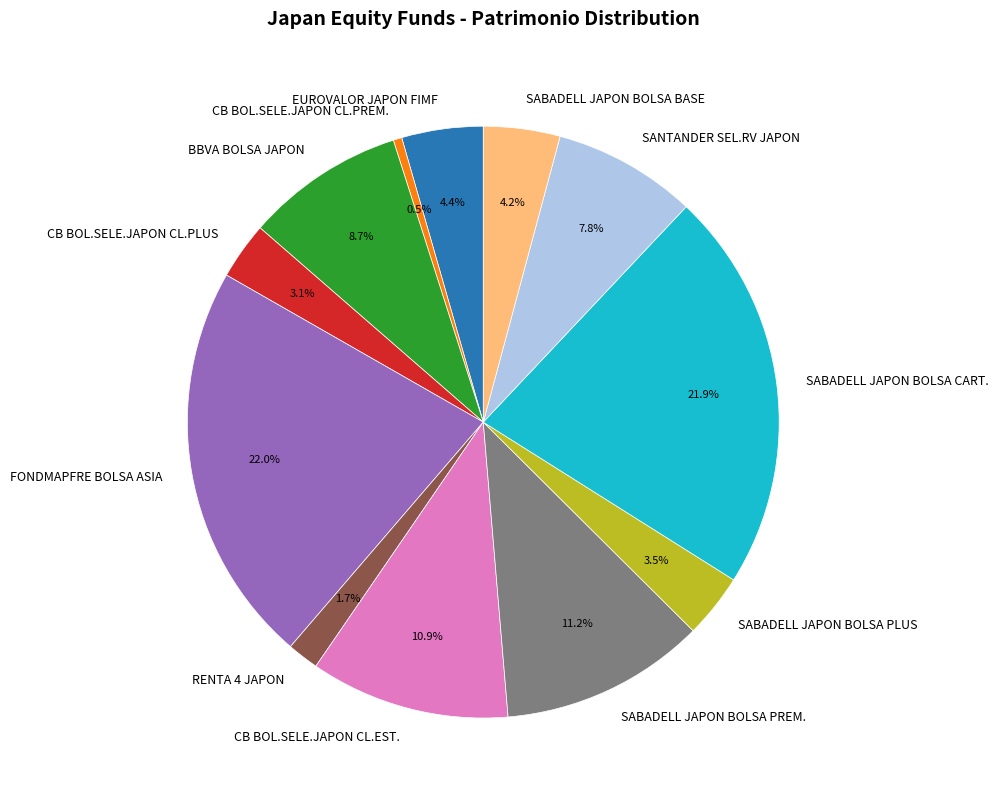

To the nearest percent, what is the difference between the FONDMAPFRE BOLSA ASIA and SABADELL JAPON BOLSA PREM. slice percentages?

11%